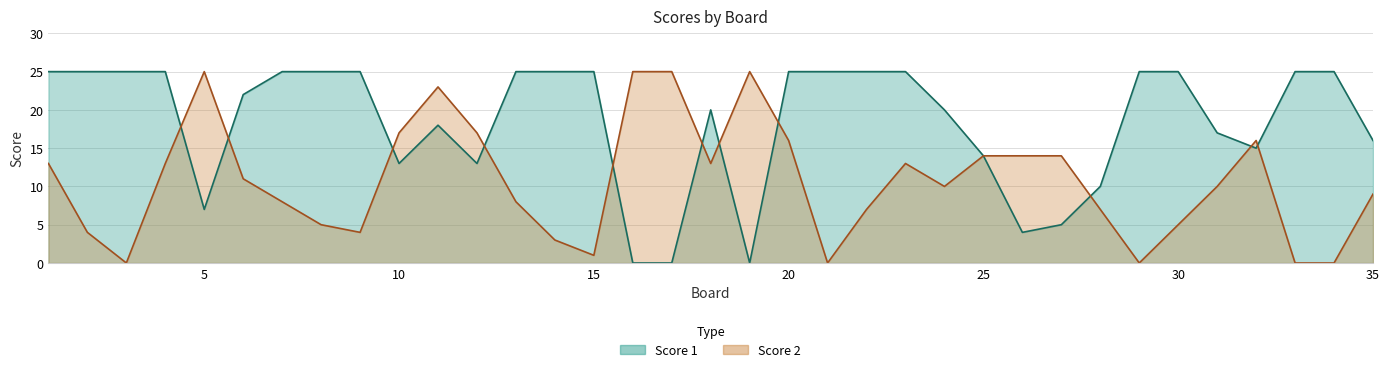

How many lines are shown in the chart?

2